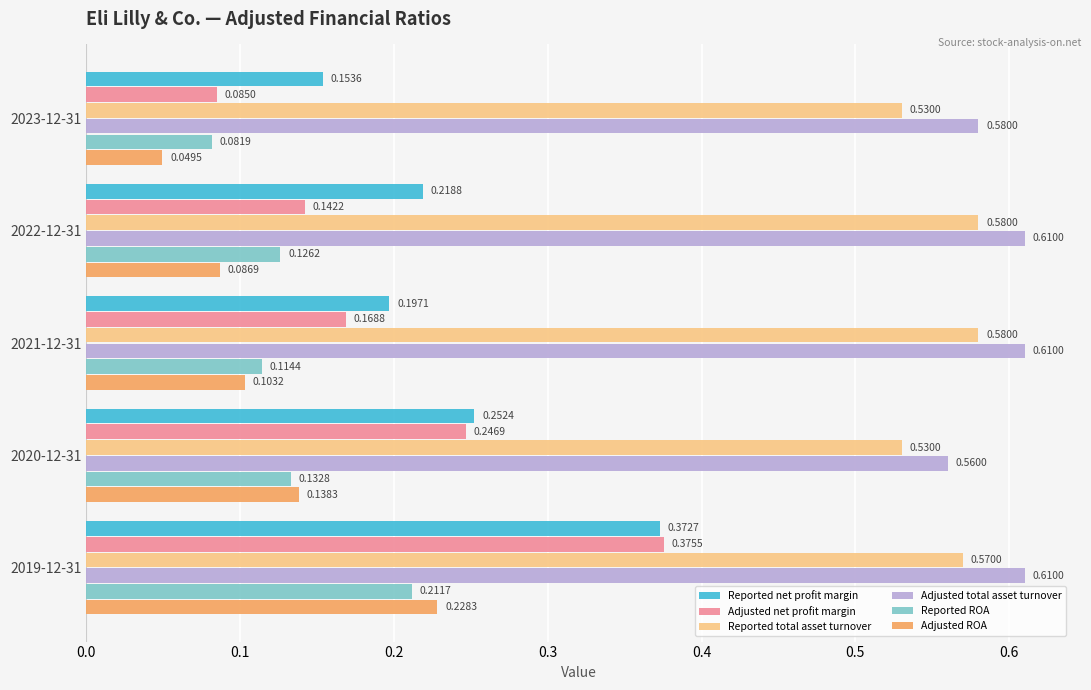

At how many categories does at least one series exceed 0?

5